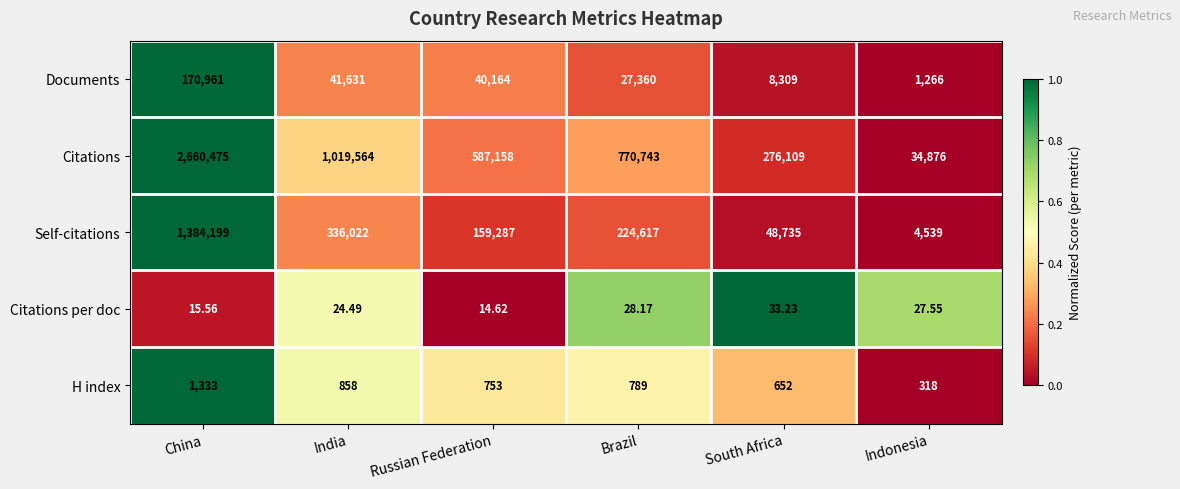

Where is Citations nearest to the value 1347675?

India